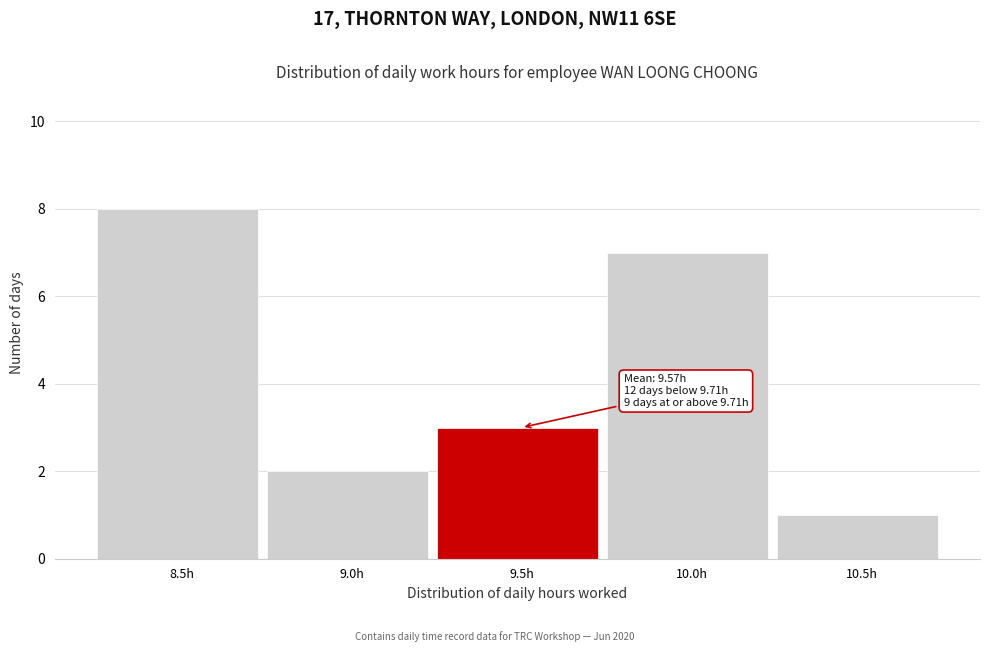

Reading left to right, extract all data points from this chart.

8	2	3	7	1